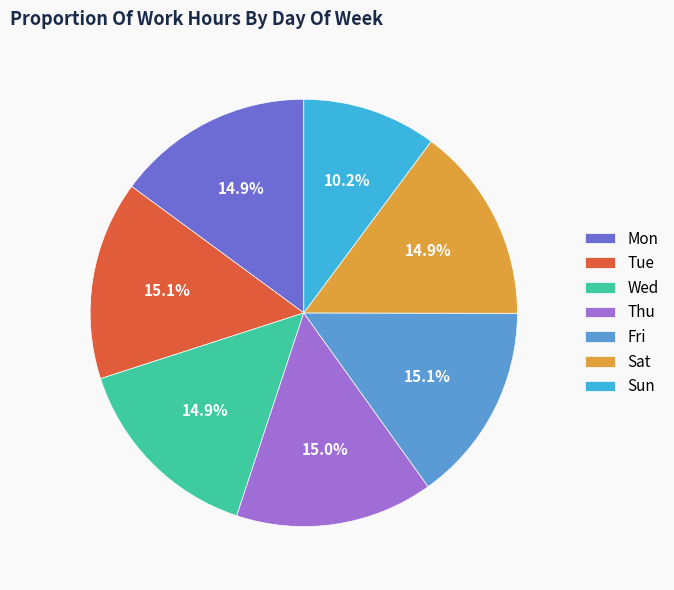

Approximately how many times larger is the value at Mon compared to Thu?

1.0